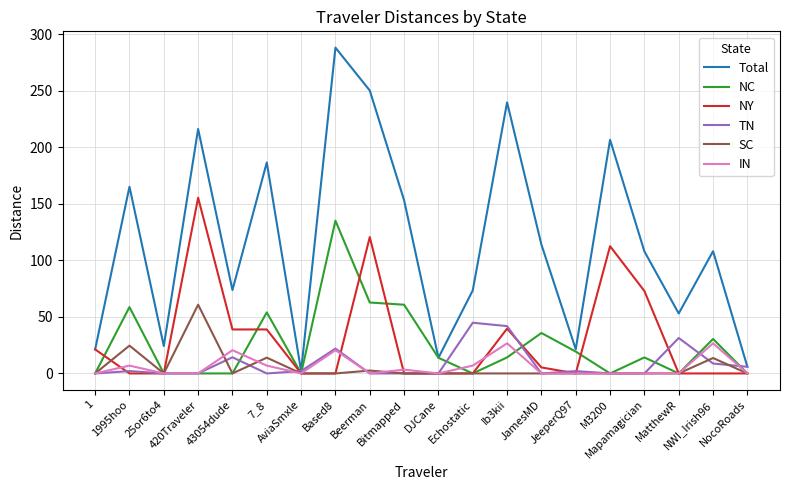

What is the greatest value displayed?

288.2